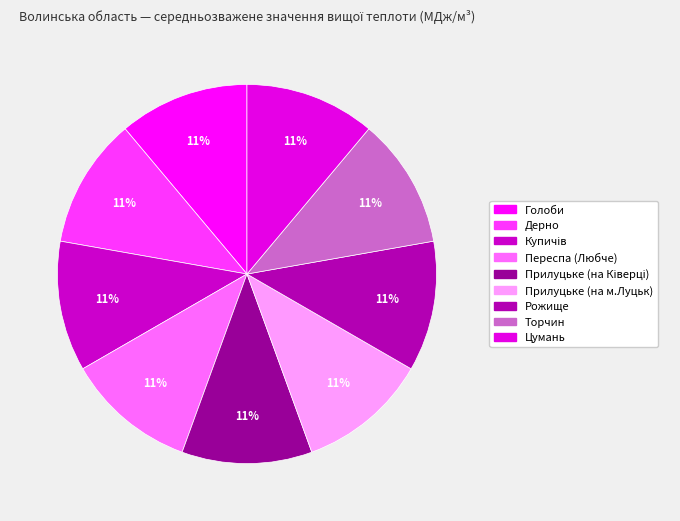

Which category has the biggest portion of the pie?

Переспа (Любче)